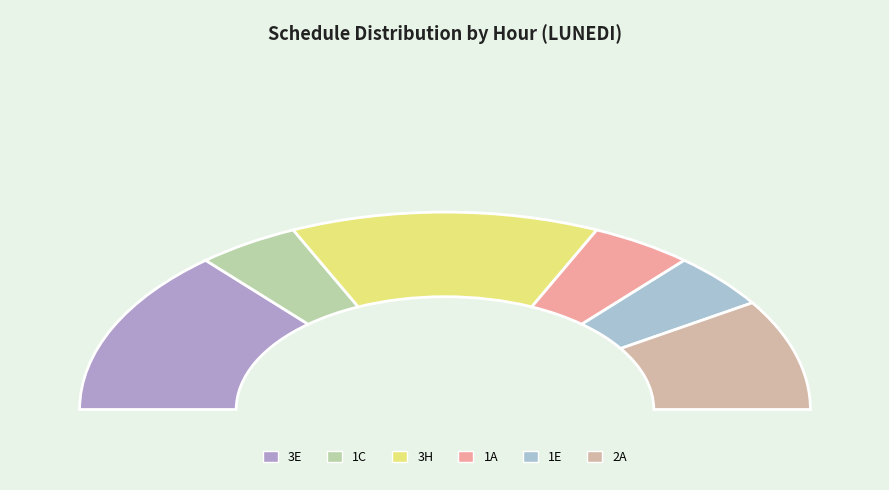

Is there a majority slice in this chart?

No